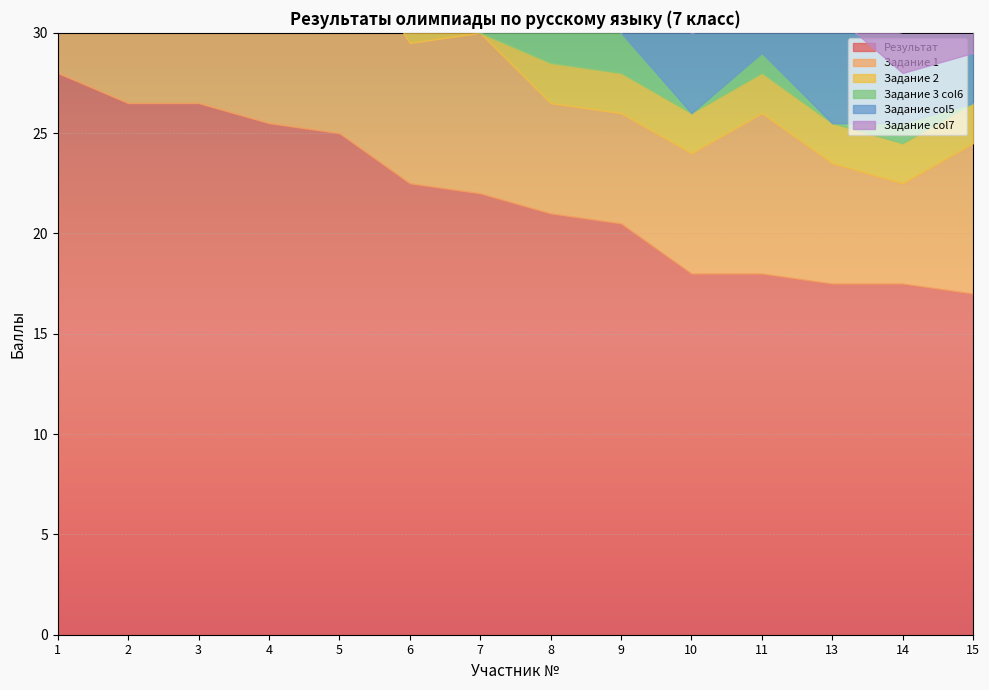

Count the Задание col7 values in the range 0 to 2.

13